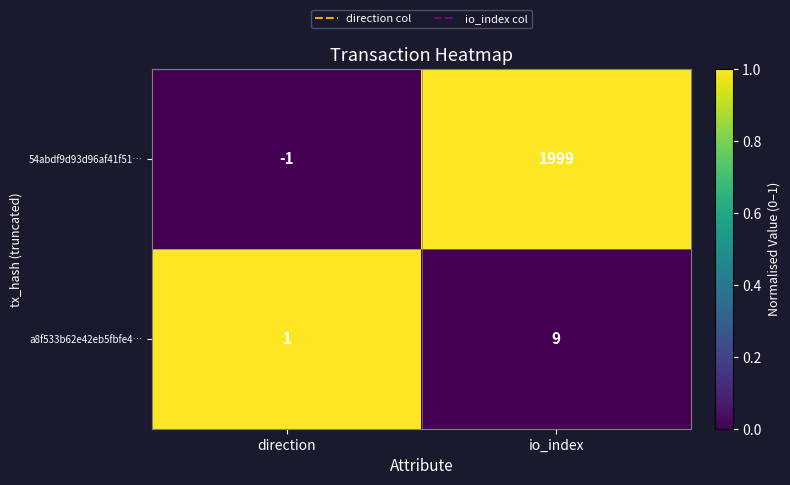

Count the number of data series in this chart.

2